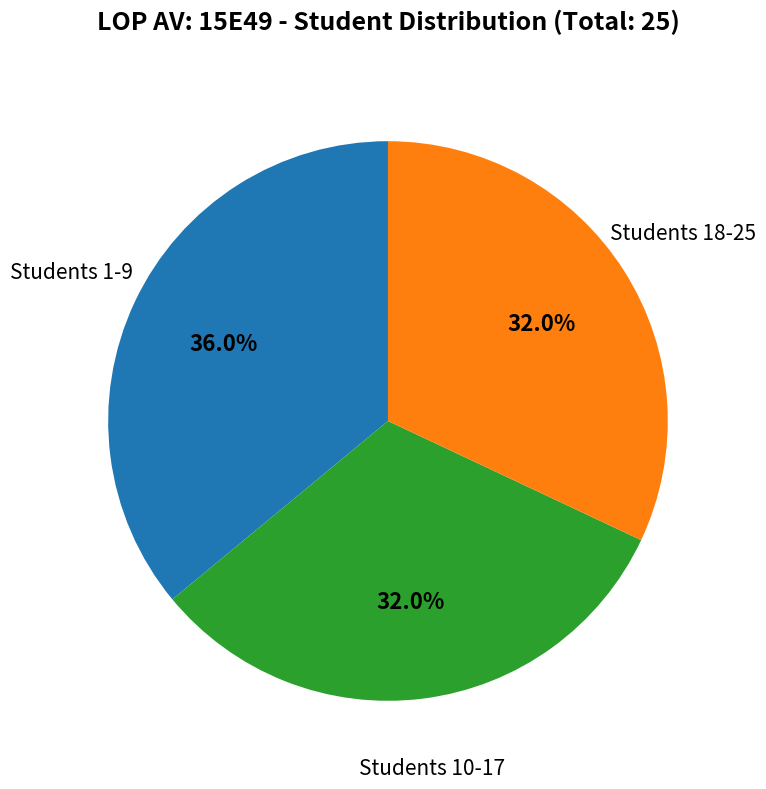

How much of the chart is everything except Students 18-25?

68.0%